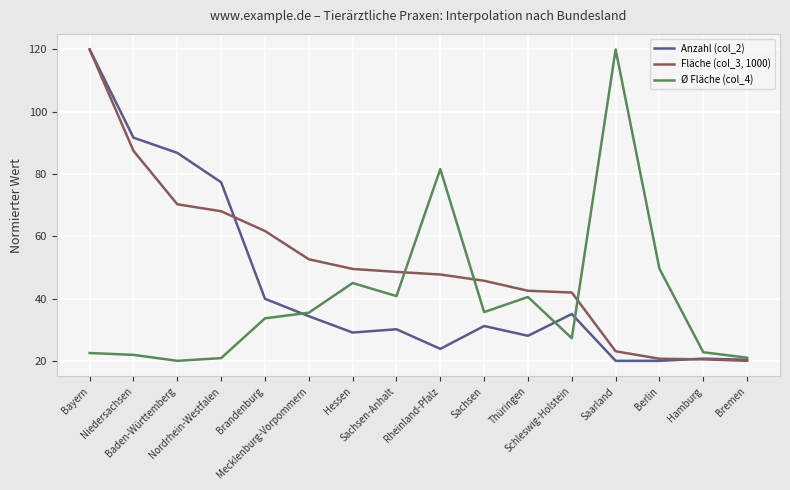

Which series changed the most between Hessen and Berlin?

Fläche (col_3, 1000)